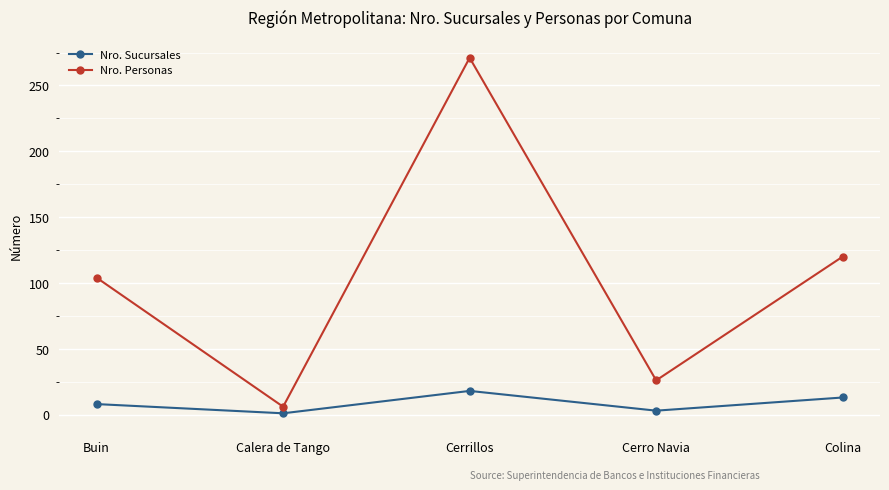

What is the value of the Nro. Sucursales point at the 3rd from the left?

18